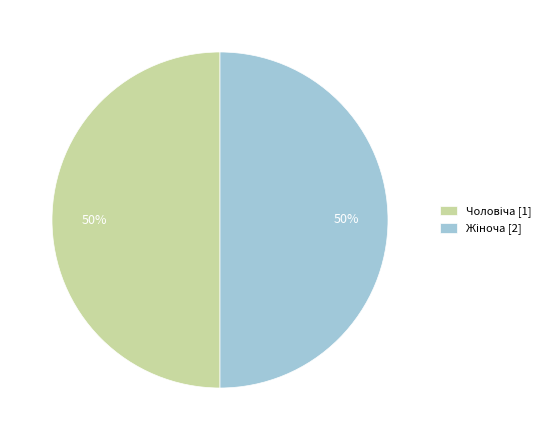

To the nearest percent, what is the average slice percentage?

50%